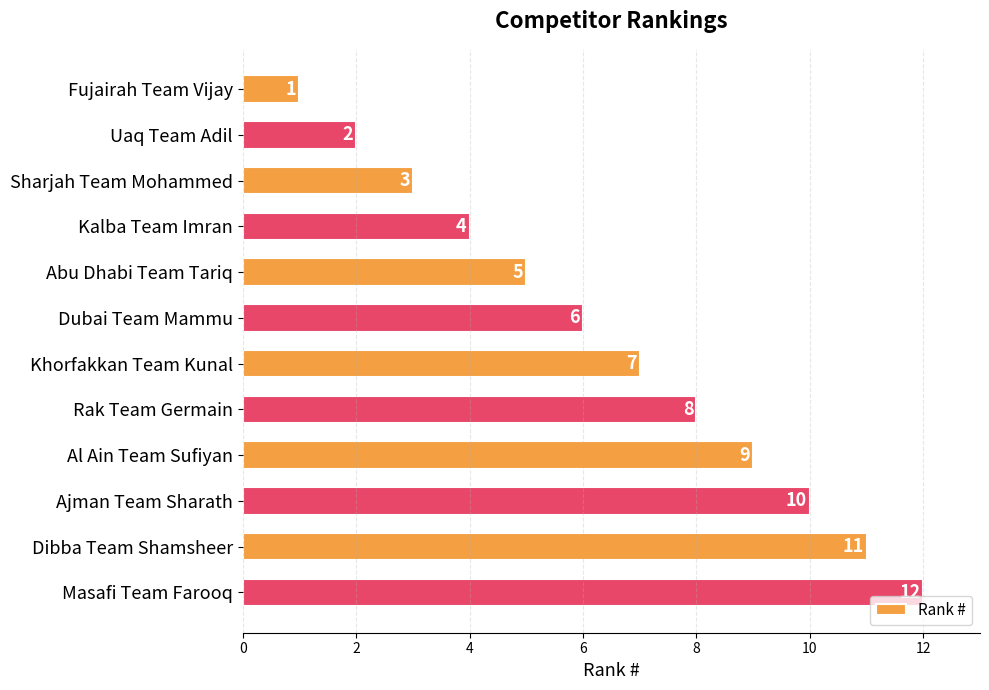

What is the value of the 8th bar from the top?

8